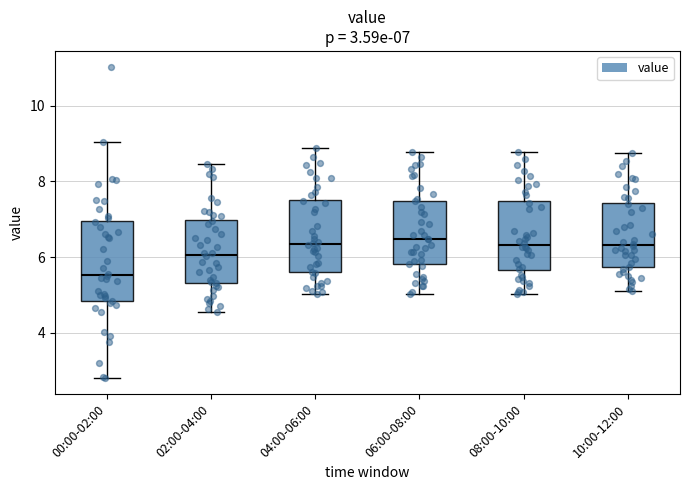

Which box is the tallest, from its lower edge to its upper edge?

00:00-02:00